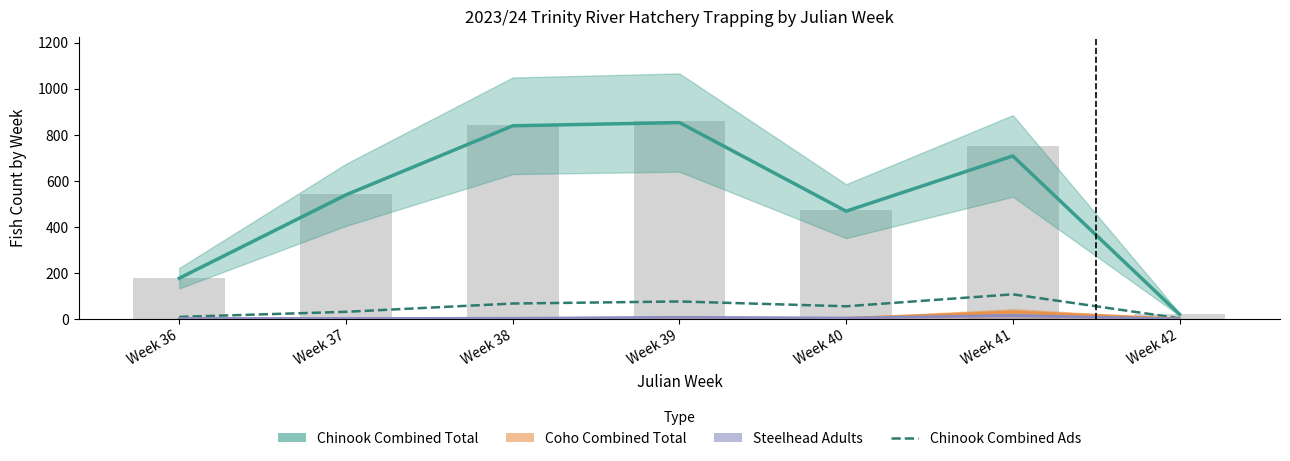

True or false: Steelhead Adults has a value of 7 at Week 39.

True